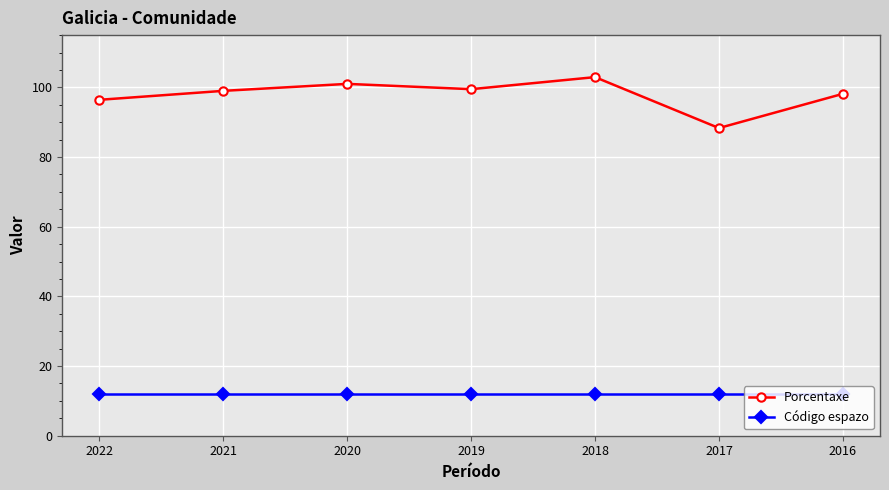

Reading left to right, extract all data points from this chart.

Porcentaxe: 2022=96.4	2021=99.0	2020=101.0	2019=99.5	2018=102.9	2017=88.3	2016=98.1
Código espazo: 2022=12.0	2021=12.0	2020=12.0	2019=12.0	2018=12.0	2017=12.0	2016=12.0